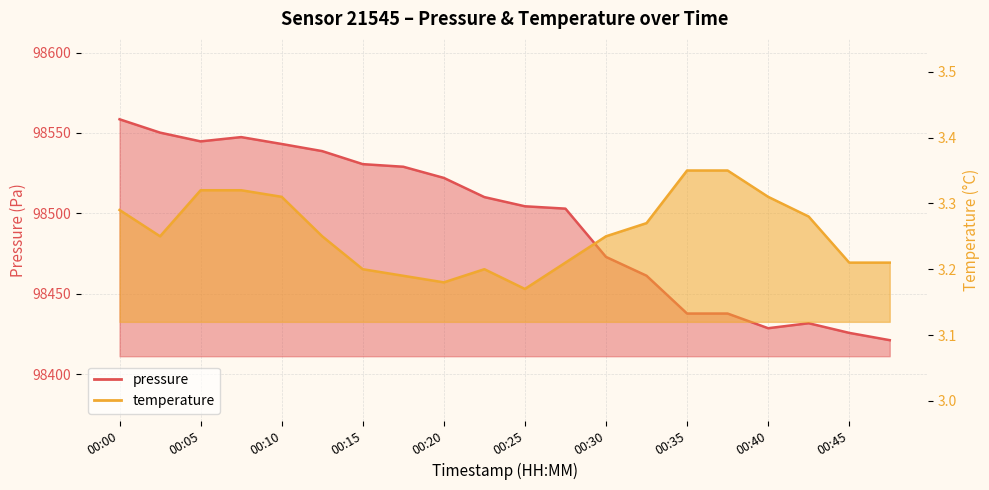

At which label is temperature closest to 3?

00:25